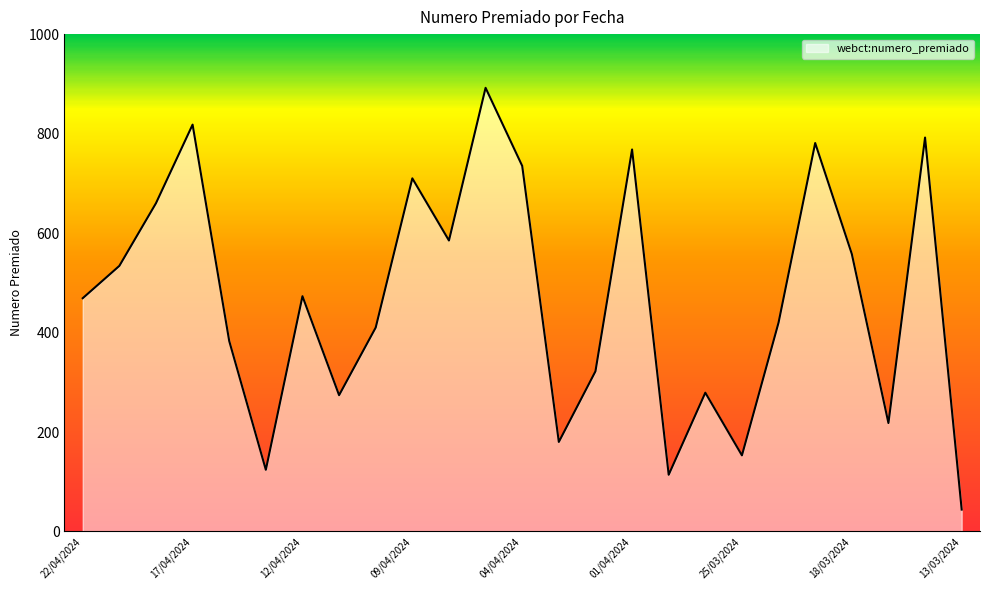

What is the greatest value displayed?

892